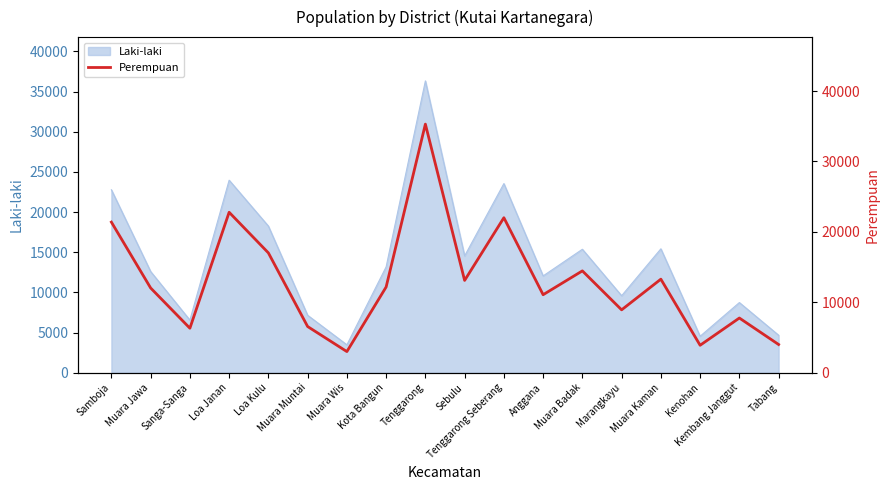

True or false: the data shows 11688 at Marangkayu.

False